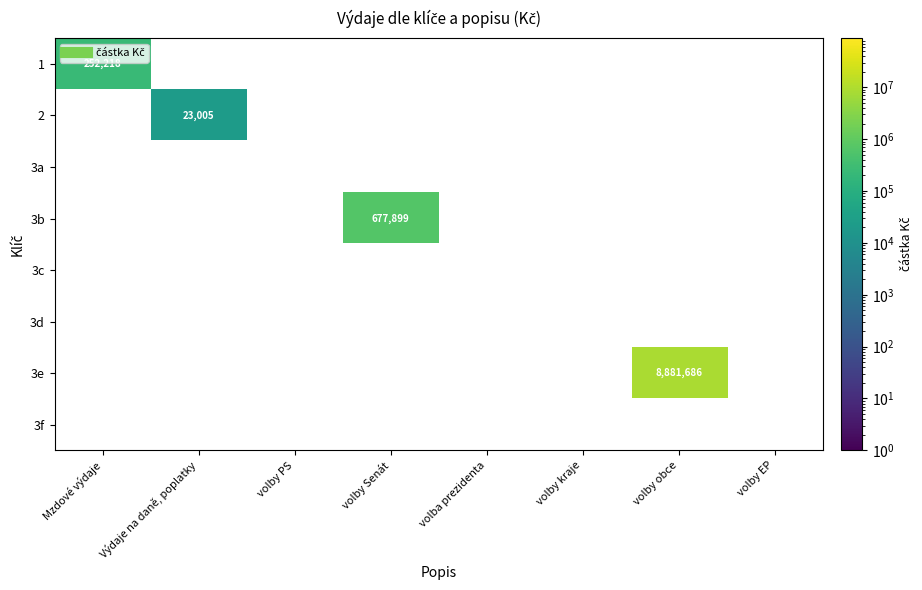

What is the maximum value shown in the chart?

8881686.3